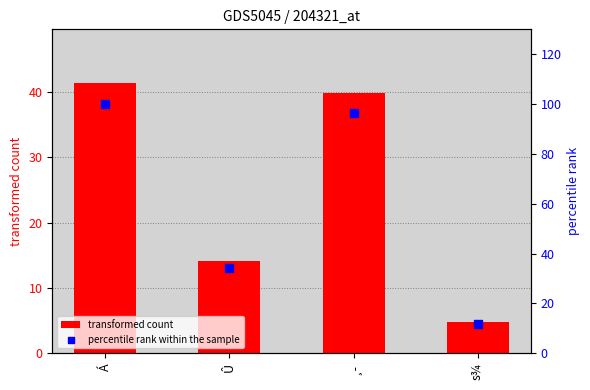

Which series has the largest total across all categories?

percentile rank within the sample